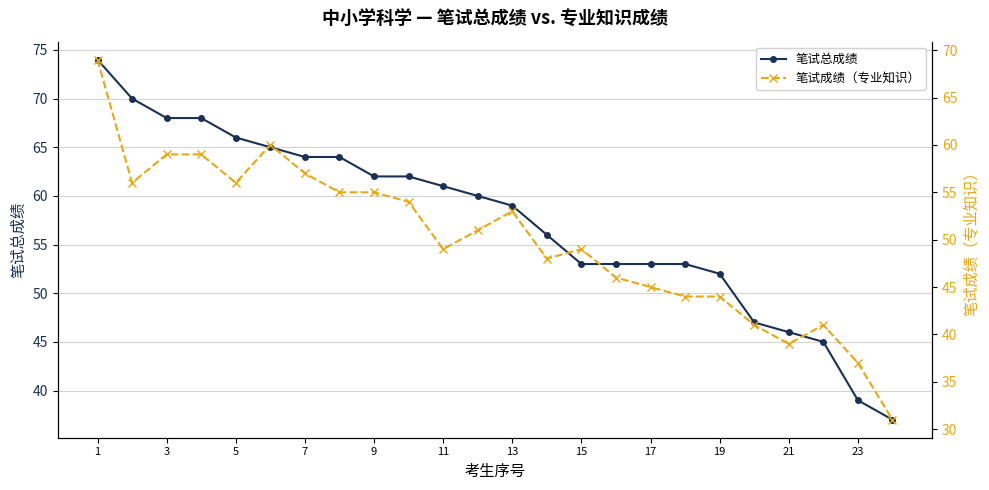

Which label corresponds to the largest value in the chart?

1